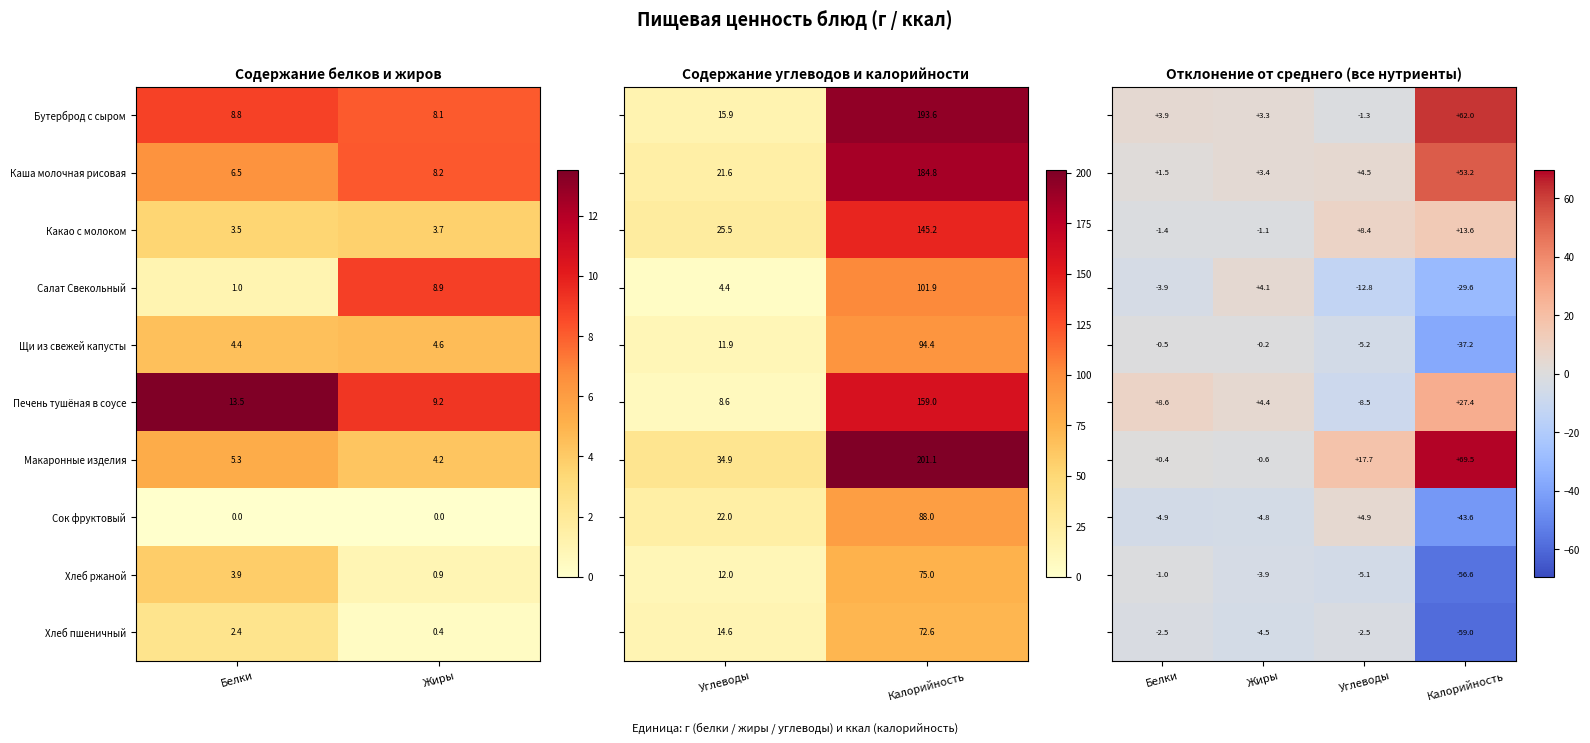

Rank the categories by Какао с молоком value from lowest to highest.

Белки, Жиры